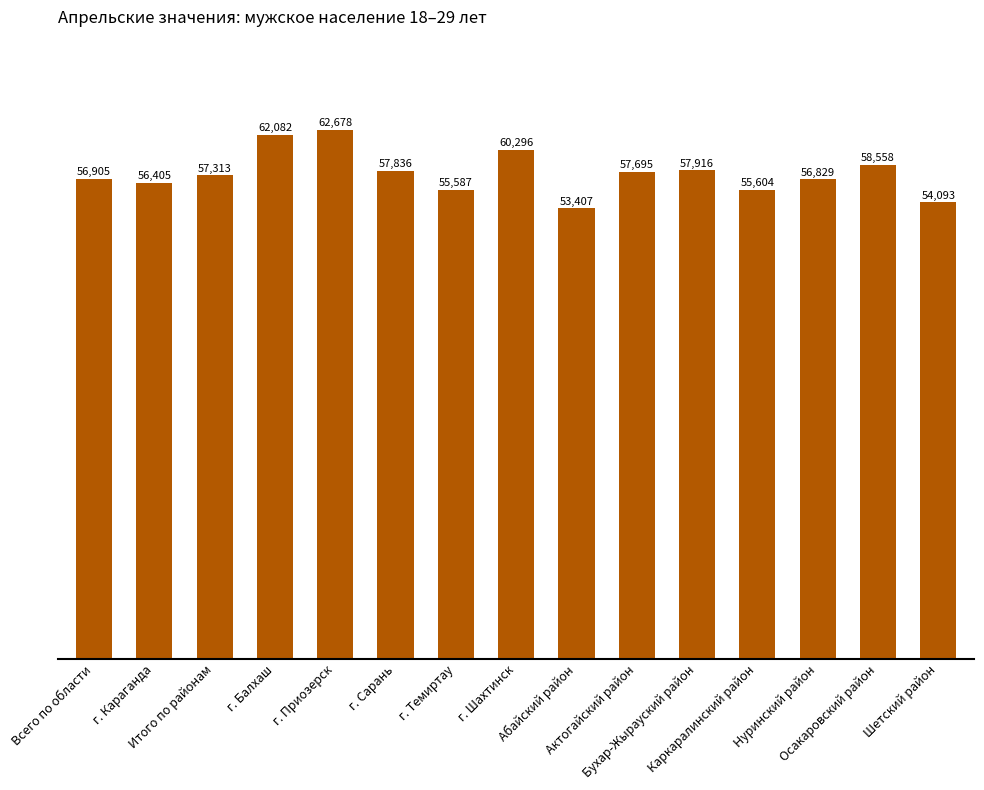

At which label is the value closest to 58042?

Бухар-Жырауский район